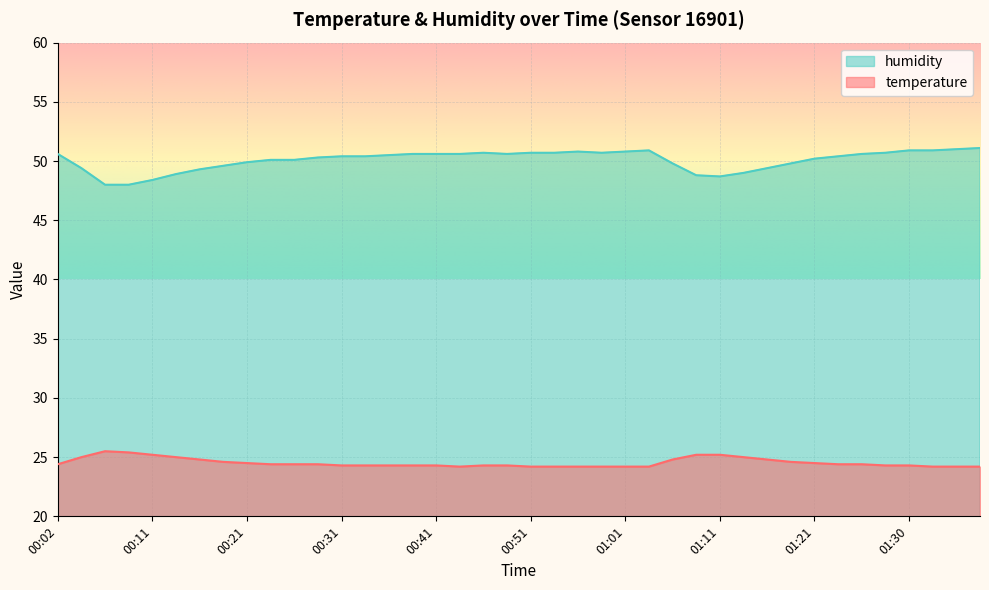

True or false: humidity and temperature intersect in this chart.

False